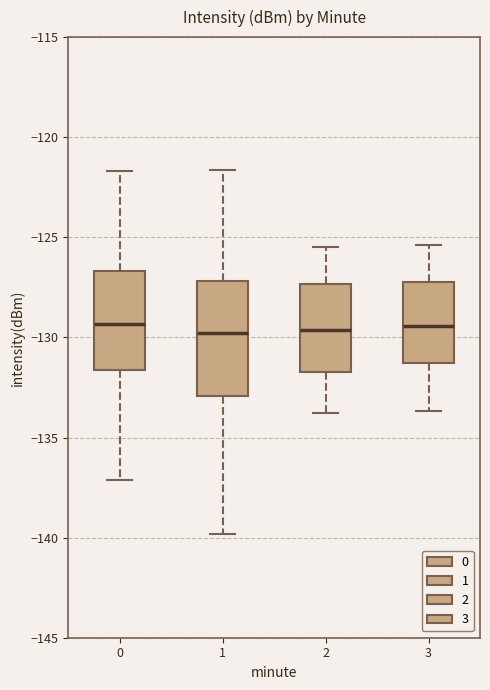

Comparing the boxes themselves (not the whiskers), which one is the tallest?

1